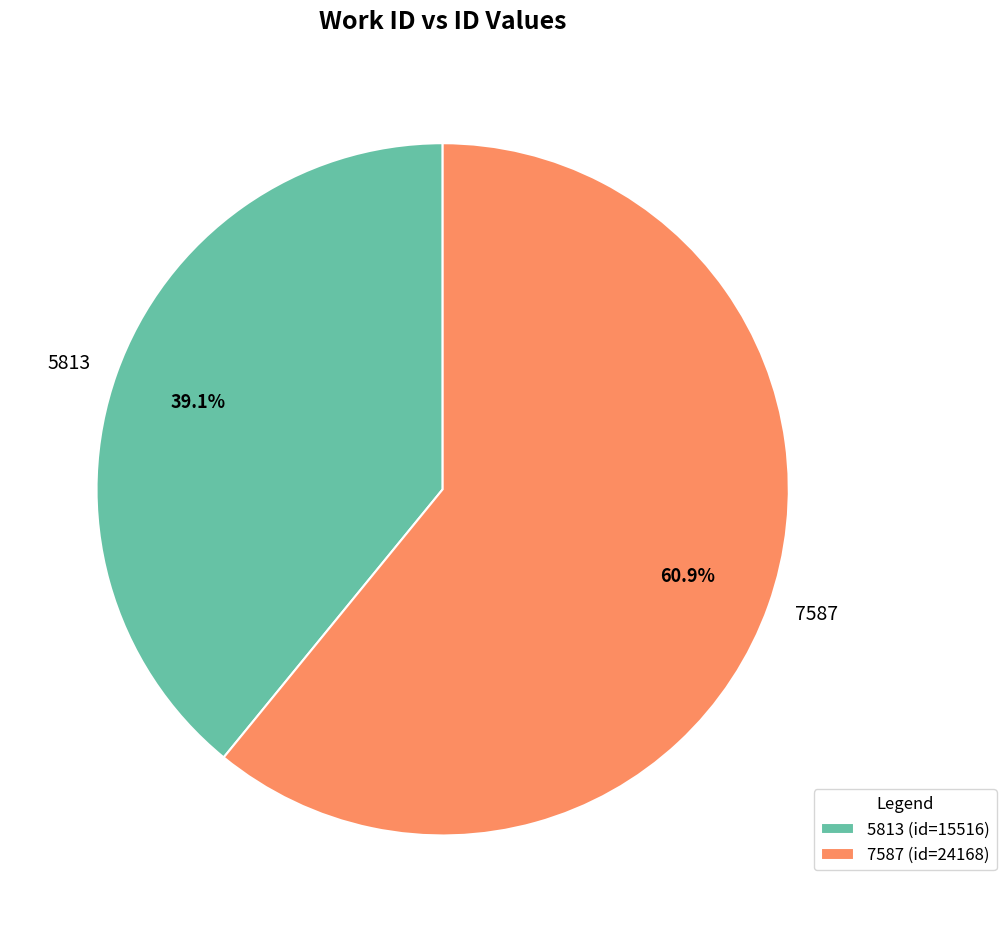

What is the total percentage of 5813 and 7587?

100.0%